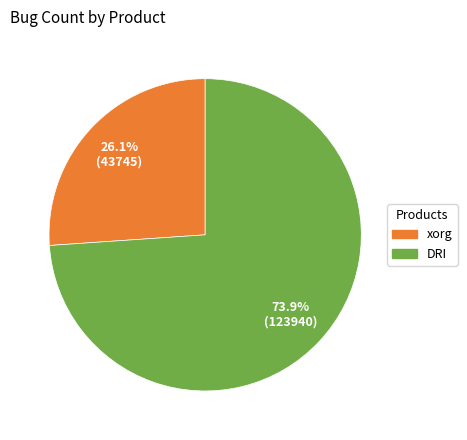

Is there any slice that represents more than half of the pie?

Yes